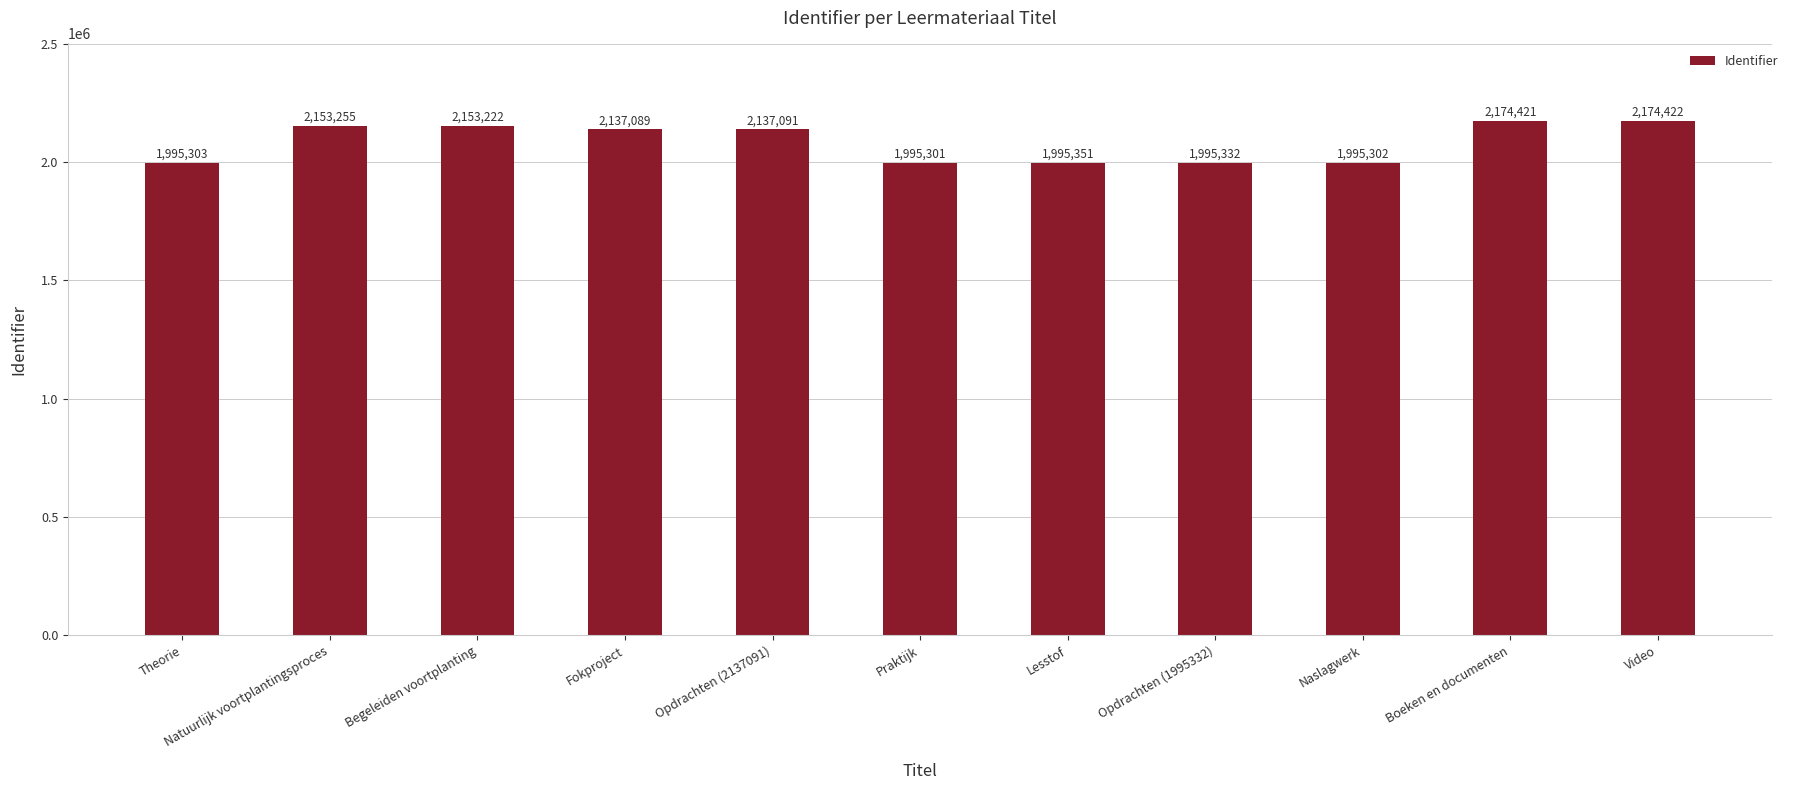

Rank the categories by value from lowest to highest.

Praktijk, Naslagwerk, Theorie, Opdrachten (1995332), Lesstof, Fokproject, Opdrachten (2137091), Begeleiden voortplanting, Natuurlijk voortplantingsproces, Boeken en documenten, Video